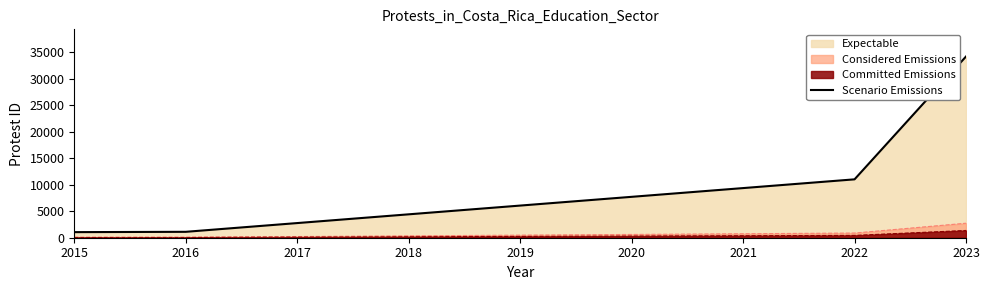

True or false: the data has more than 2 interior local peaks.

False